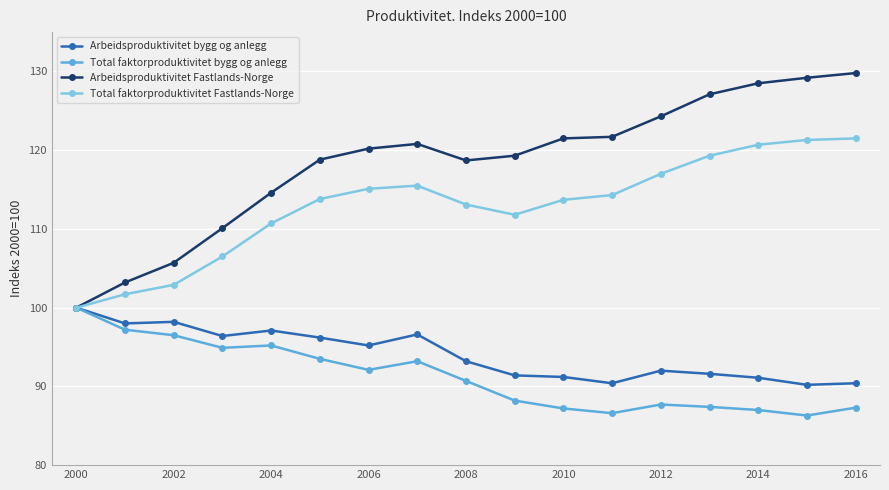

Which series has the largest total across all categories?

Arbeidsproduktivitet Fastlands-Norge